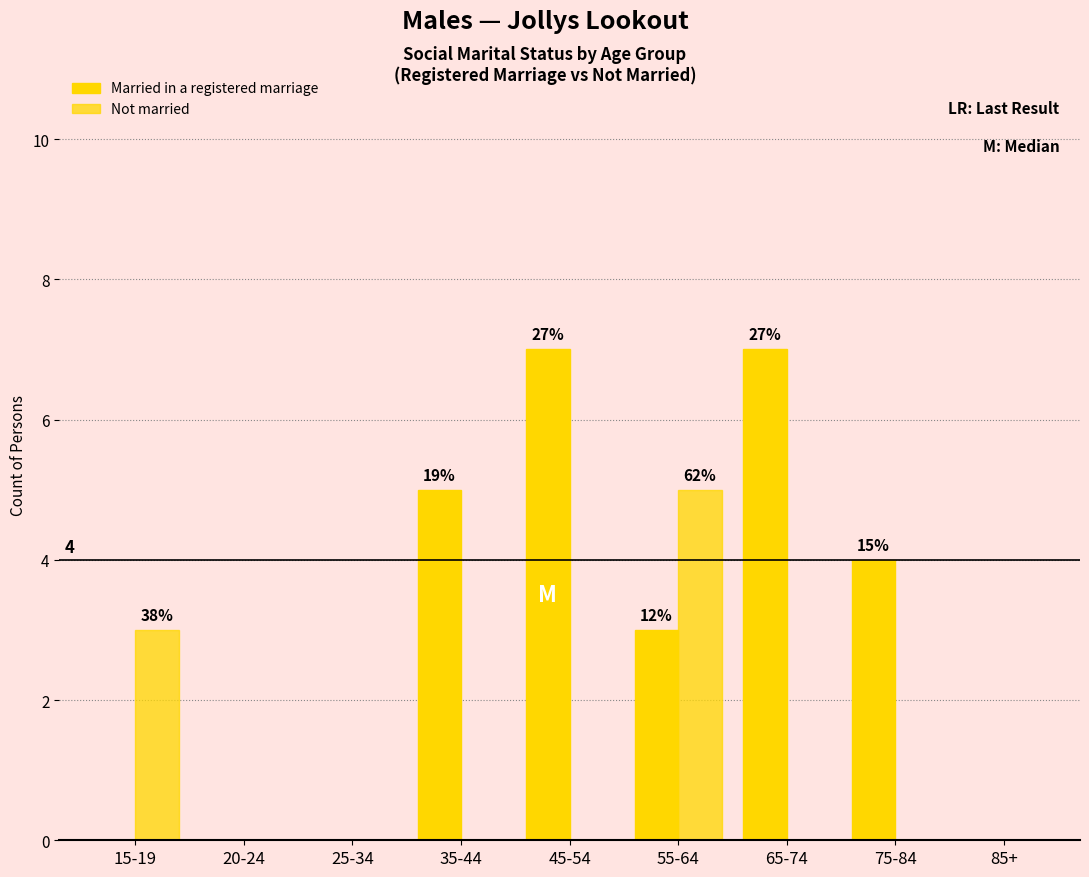

What is the label of the 8th bar from the left?

75-84